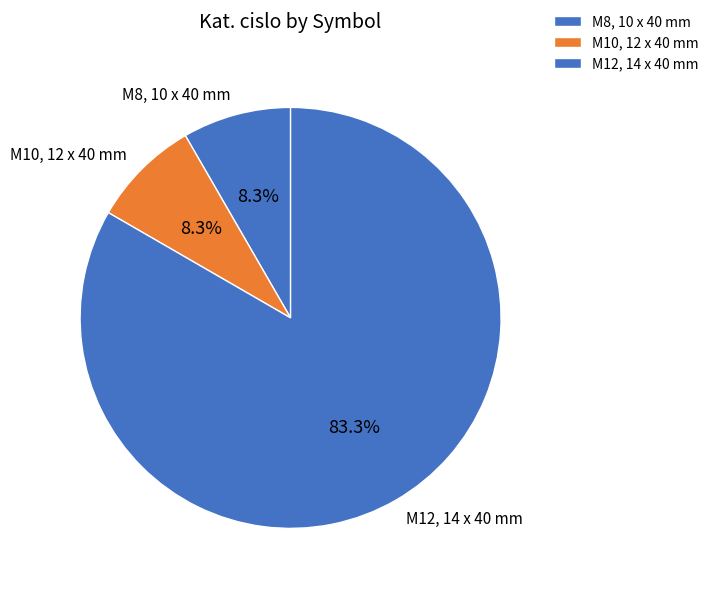

What is the total percentage of M12, 14 x 40 mm and M8, 10 x 40 mm?

91.7%